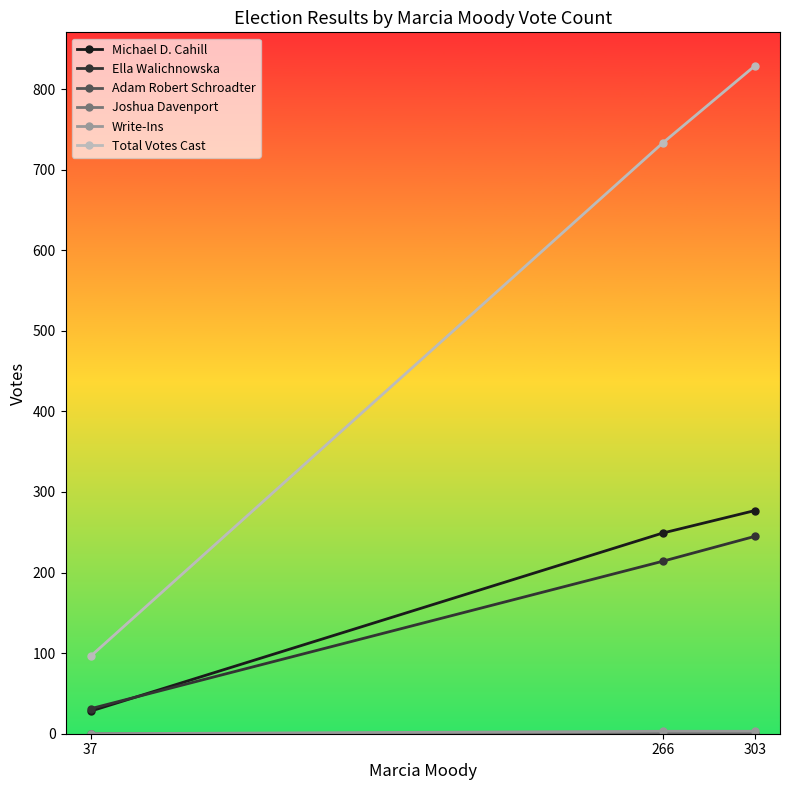

What is the greatest value displayed?

829